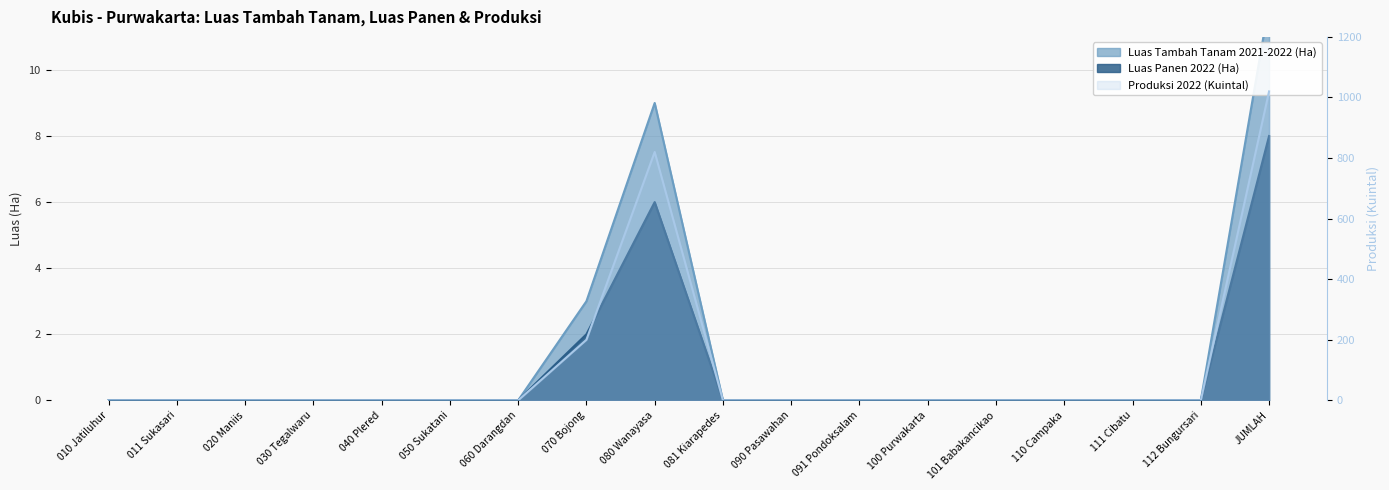

In Luas Panen 2022 (Ha), how many points are higher than both neighbors (excluding endpoints)?

1